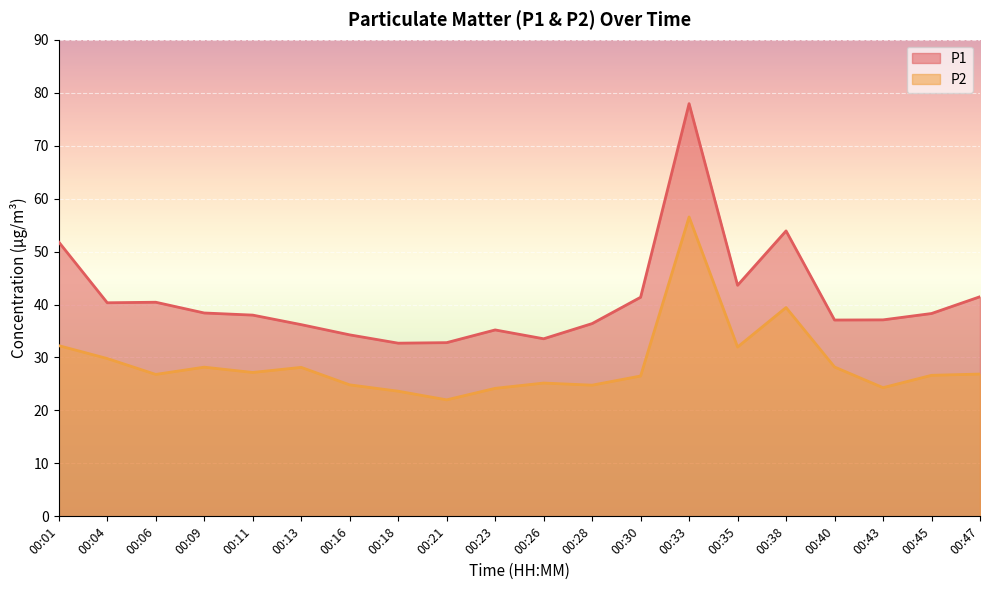

At which label does P1 first exceed 38?

00:01